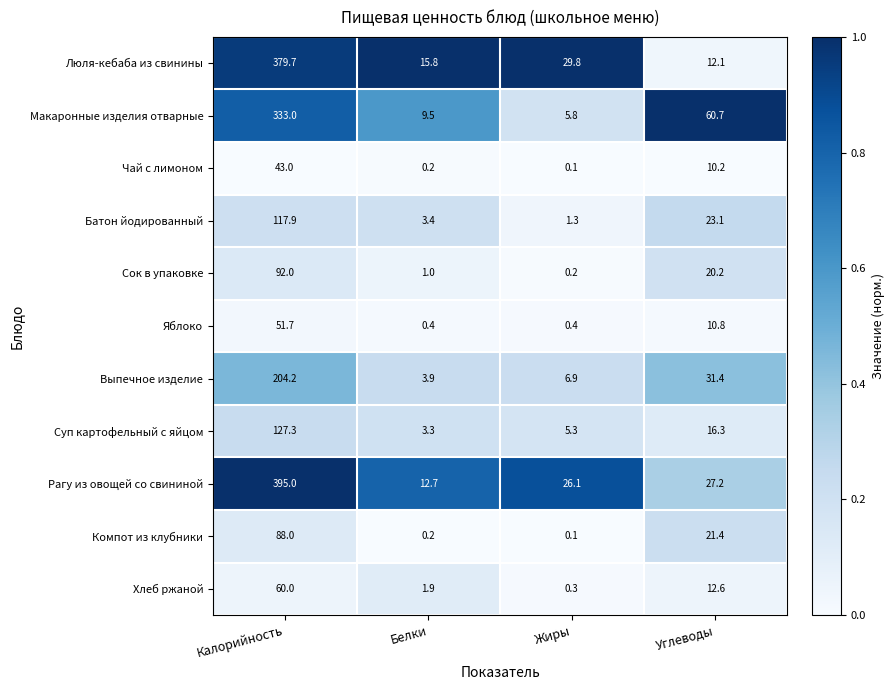

Where is Макаронные изделия отварные nearest to the value 169?

Углеводы